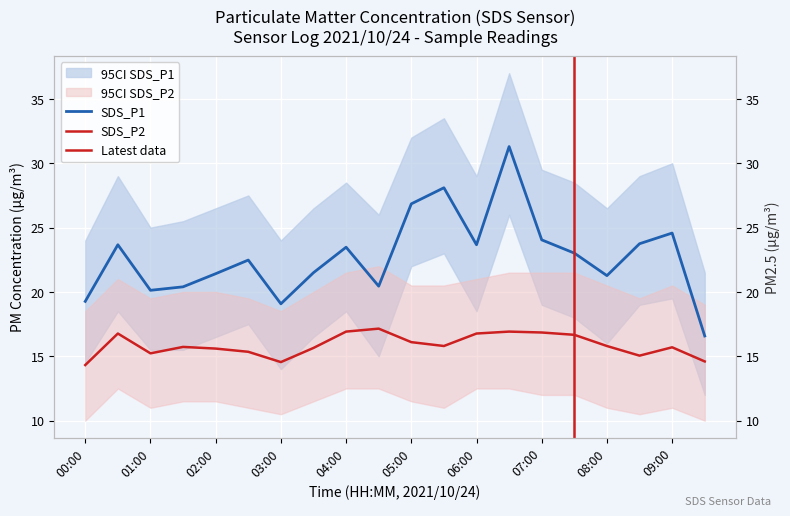

How many values in the SDS_P1 series exceed 23?

10